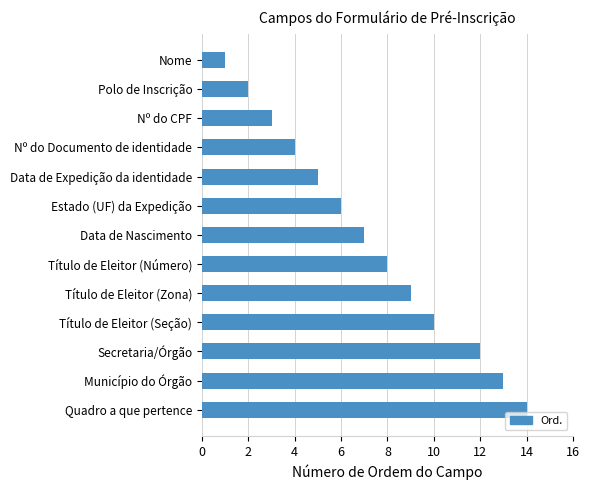

What is the change in value from Título de Eleitor (Zona) to Título de Eleitor (Seção)?

+1